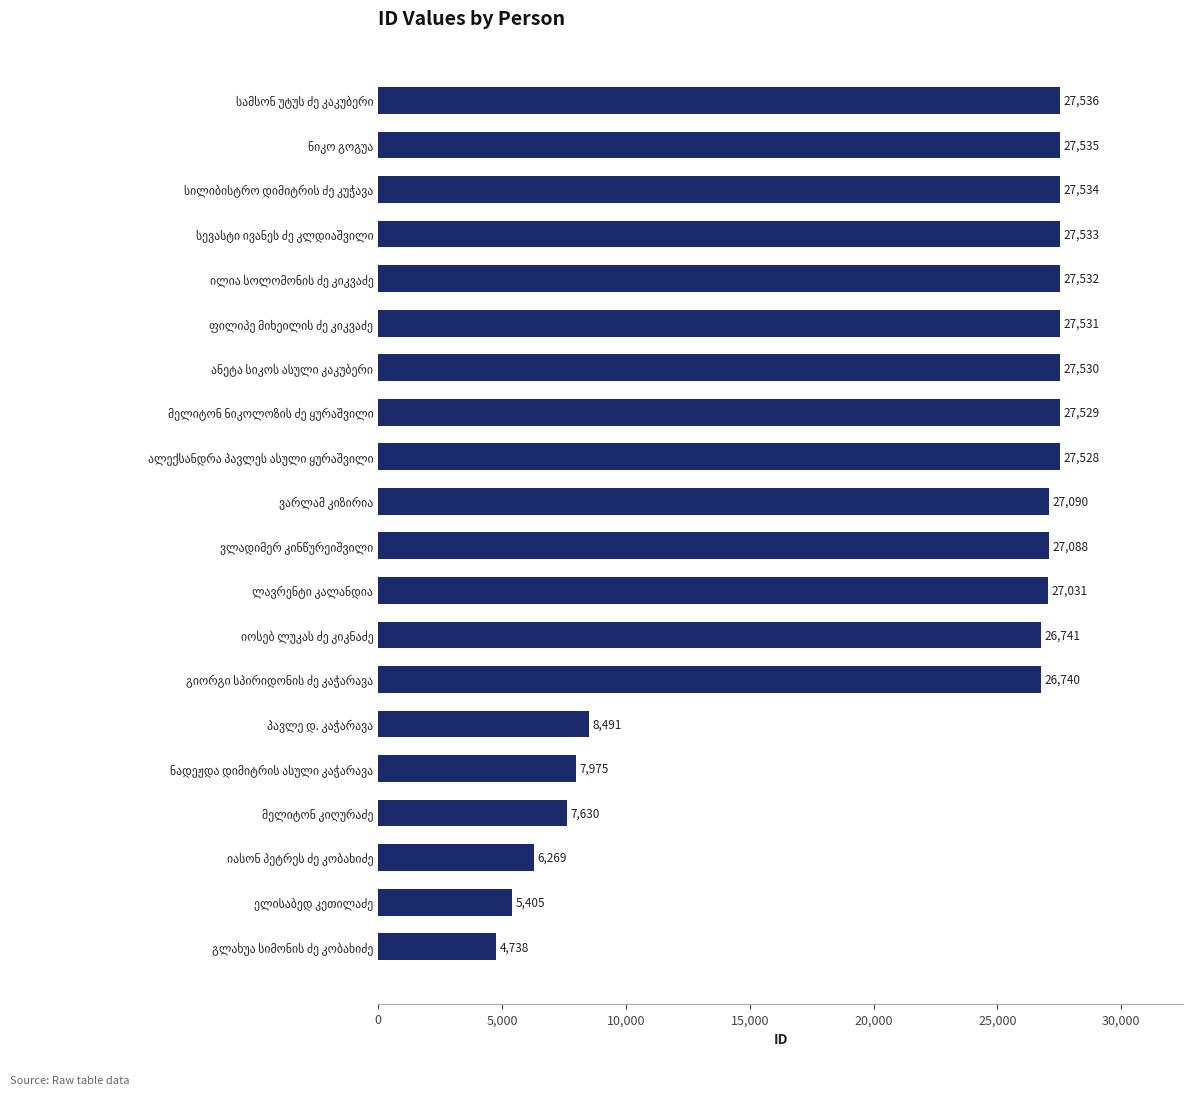

What is the minimum value shown in the chart?

4738